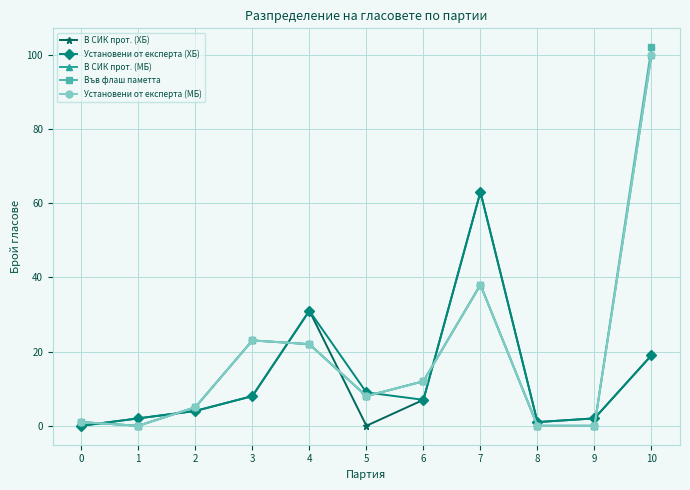

At how many categories does at least one series exceed 87?

1